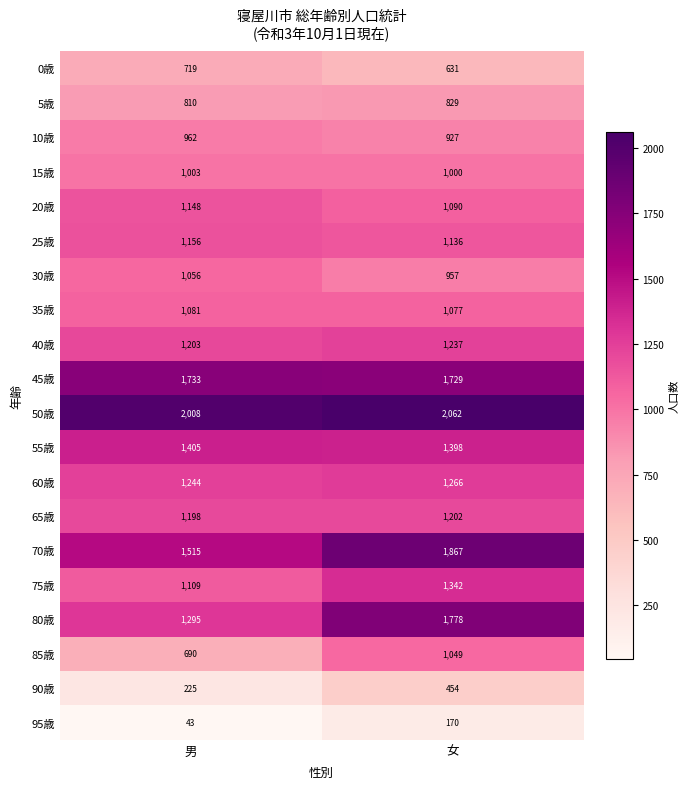

Is it true that 50歳 equals 3274 at 女?

False